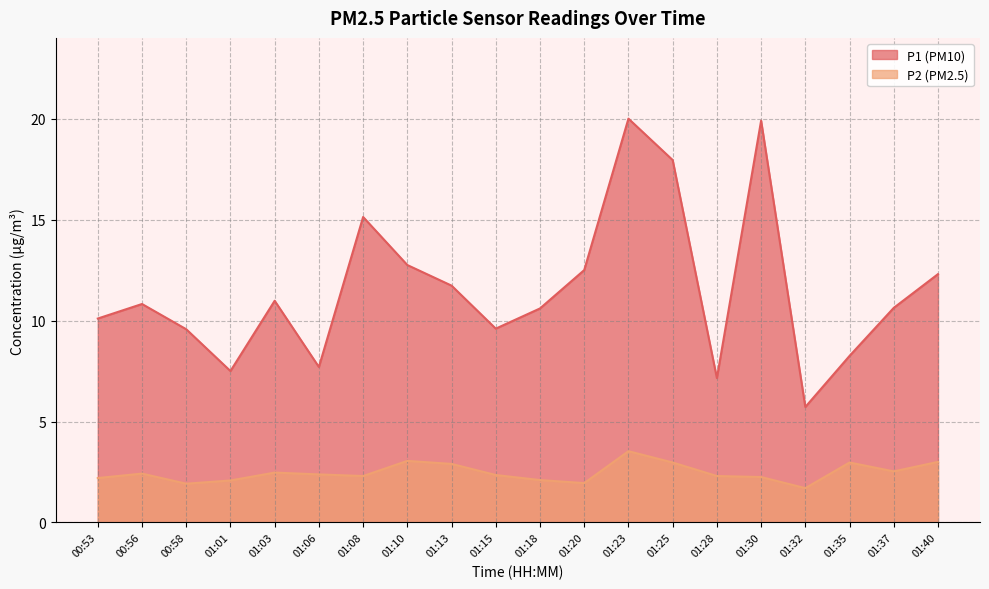

Reading left to right, transcribe all the data shown in this chart.

P1: 00:53=10.1	00:56=10.8	00:58=9.6	01:01=7.5	01:03=11.0	01:06=7.7	01:08=15.1	01:10=12.8	01:13=11.7	01:15=9.6	01:18=10.6	01:20=12.5	01:23=20.0	01:25=17.9	01:28=7.2	01:30=19.9	01:32=5.7	01:35=8.2	01:37=10.6	01:40=12.3
P2: 00:53=2.2	00:56=2.4	00:58=1.9	01:01=2.1	01:03=2.5	01:06=2.4	01:08=2.3	01:10=3.0	01:13=2.9	01:15=2.4	01:18=2.1	01:20=1.9	01:23=3.5	01:25=3.0	01:28=2.3	01:30=2.2	01:32=1.7	01:35=3.0	01:37=2.5	01:40=3.0